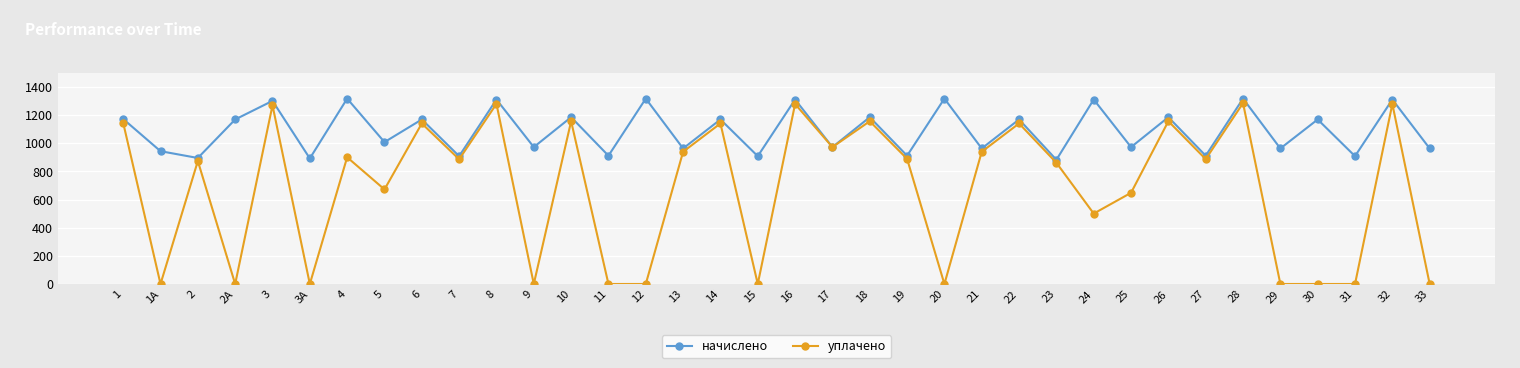

True or false: начислено has more than 2 interior local peaks.

True